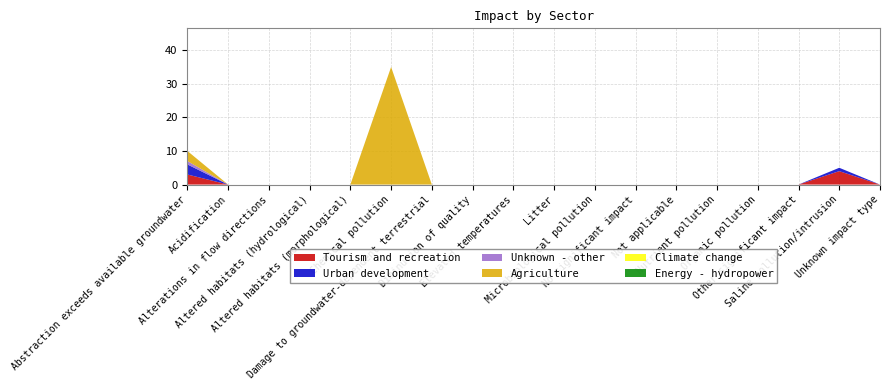

Reading left to right, list all the values displayed in this chart.

Tourism and recreation: 3	0	0	0	0	0	0	0	0	0	0	0	0	0	0	0	4	0
Urban development: 3	0	0	0	0	0	0	0	0	0	0	0	0	0	0	0	1	0
Unknown - other: 1	0	0	0	0	0	0	0	0	0	0	0	0	0	0	0	0	0
Agriculture: 3	0	0	0	0	35	0	0	0	0	0	0	0	0	0	0	0	0
Climate change: 0	0	0	0	0	0	0	0	0	0	0	0	0	0	0	0	0	0
Energy - hydropower: 0	0	0	0	0	0	0	0	0	0	0	0	0	0	0	0	0	0